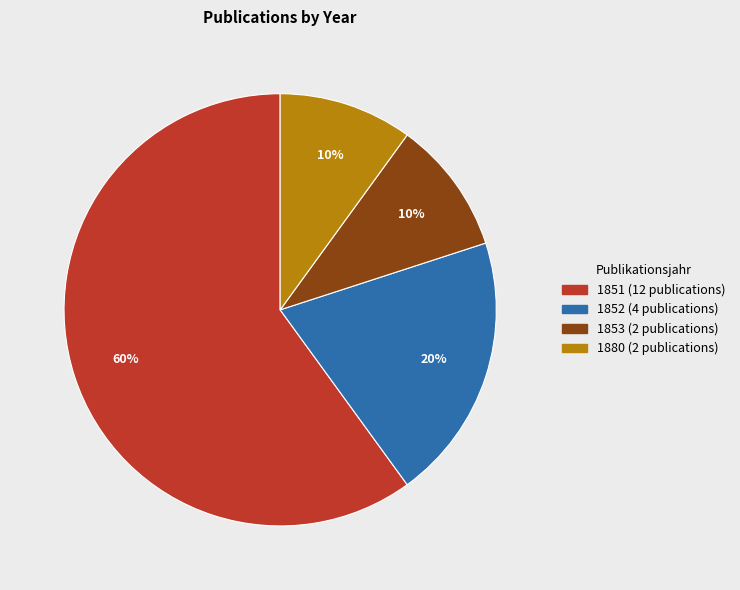

Do 1880 (2 publications) and 1852 (4 publications) together represent more than half of the pie?

No